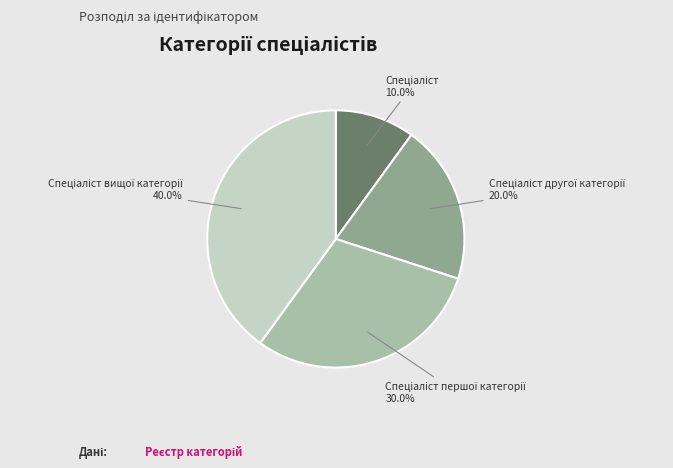

Does any single category account for the majority?

No